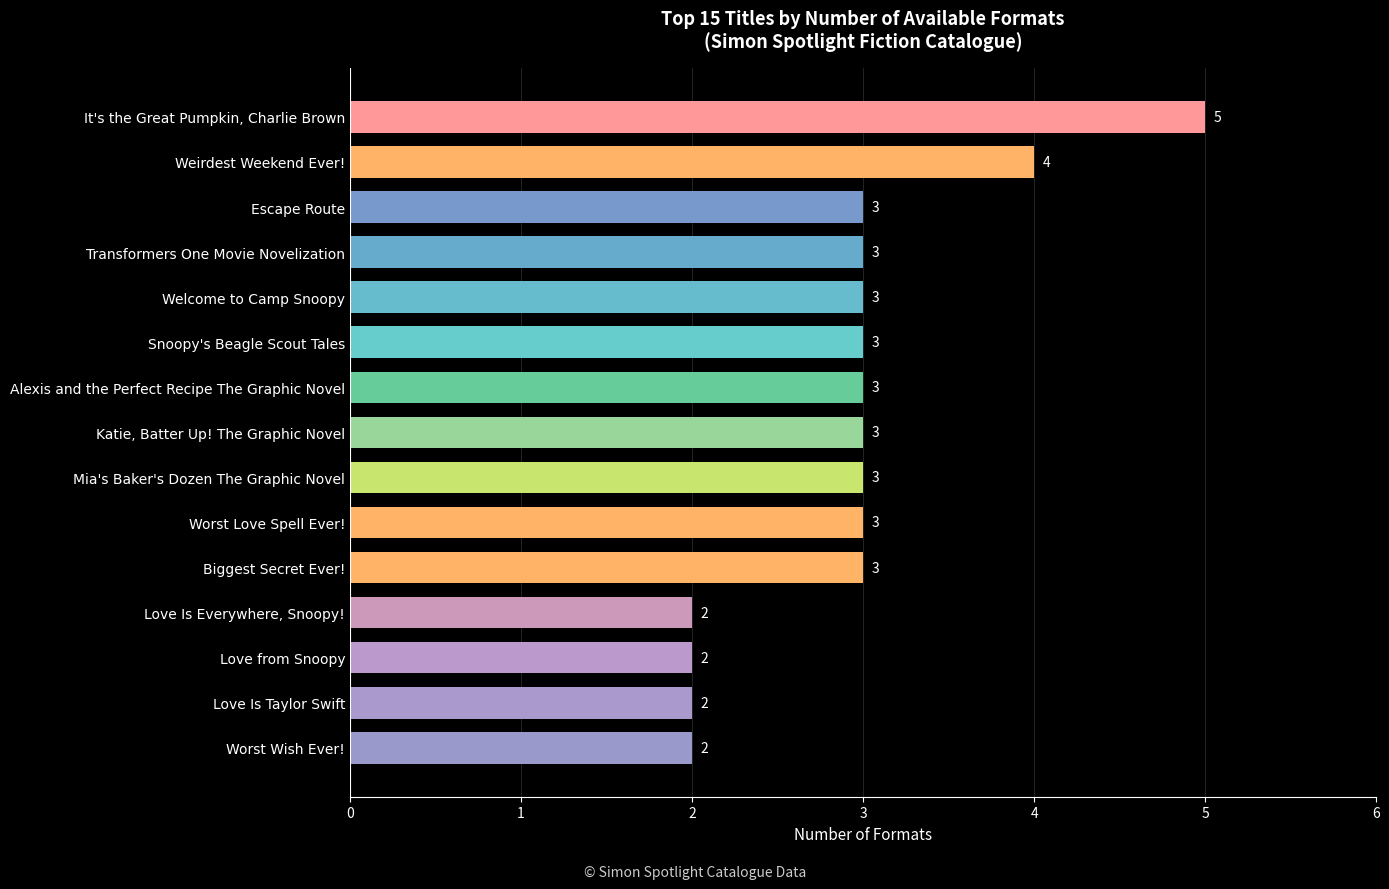

Are the bars horizontal?

Yes